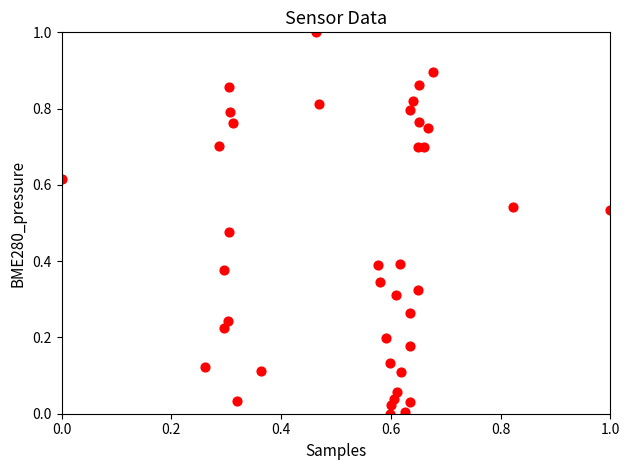

What is the range of X values (max minus min)?

1.0